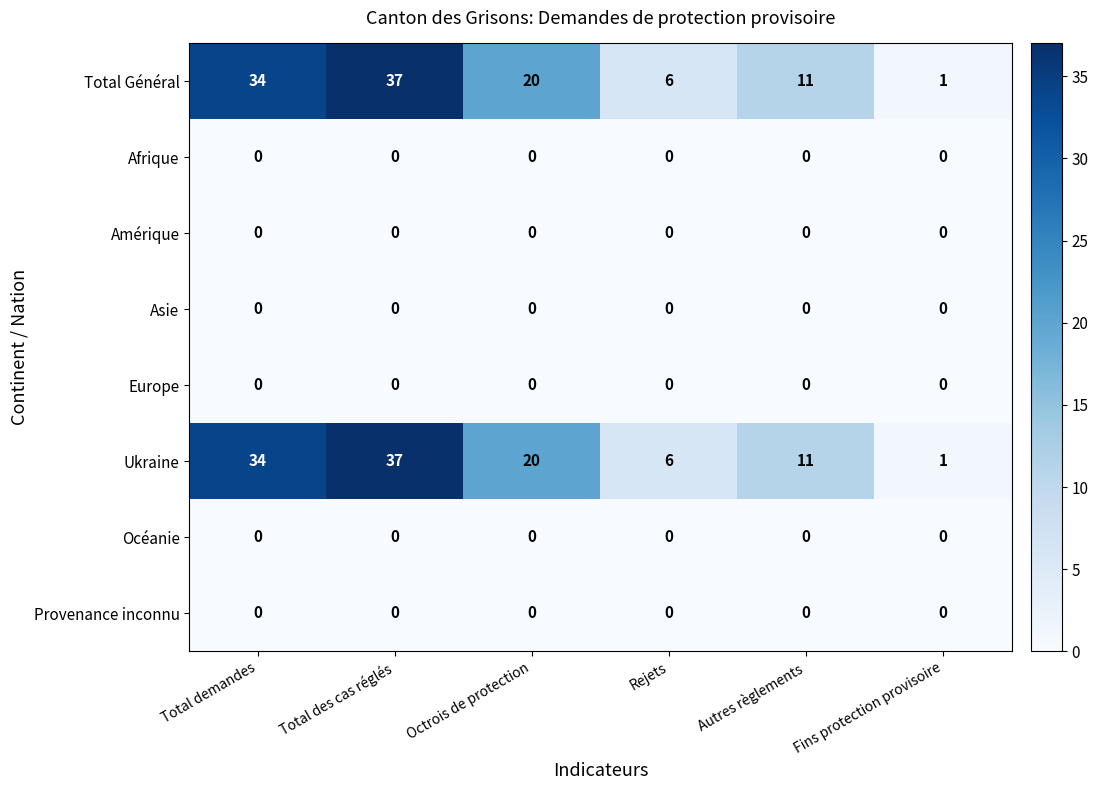

What is the spread (max minus min) of values at Total des cas réglés?

37